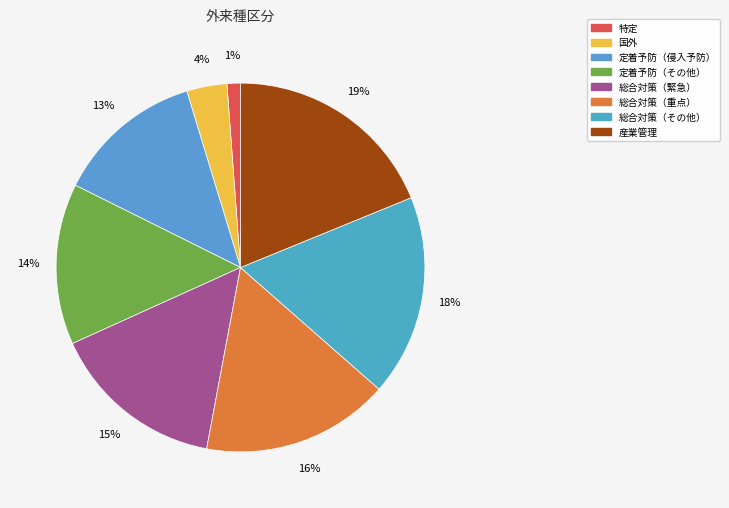

To the nearest percent, what percentage of the pie is 定着予防（その他）?

14%